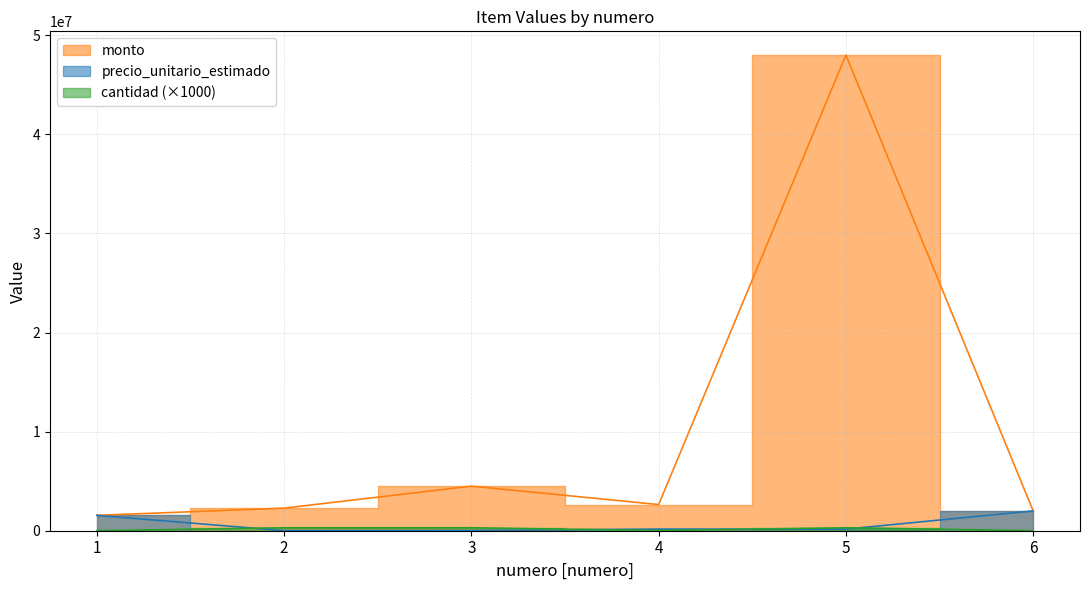

True or false: cantidad has a value of 300000 at 2.

True